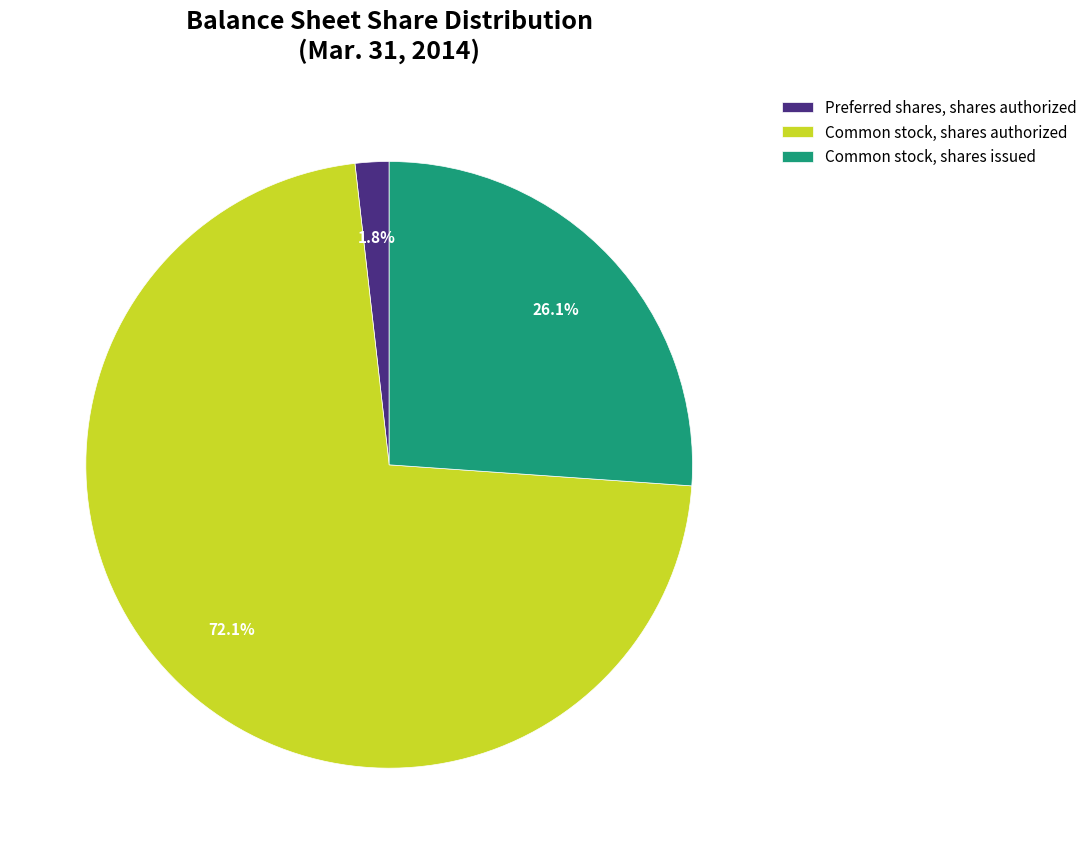

To the nearest percent, what is the combined percentage of Preferred shares, shares authorized and Common stock, shares issued?

28%